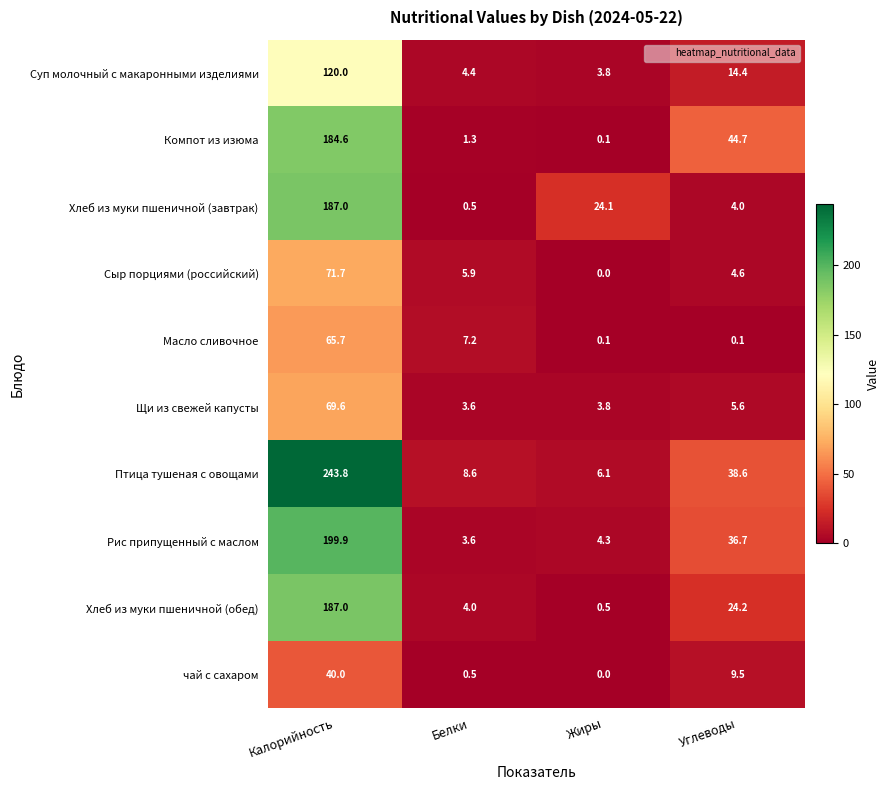

Which series has the largest range (max minus min)?

Птица тушеная с овощами